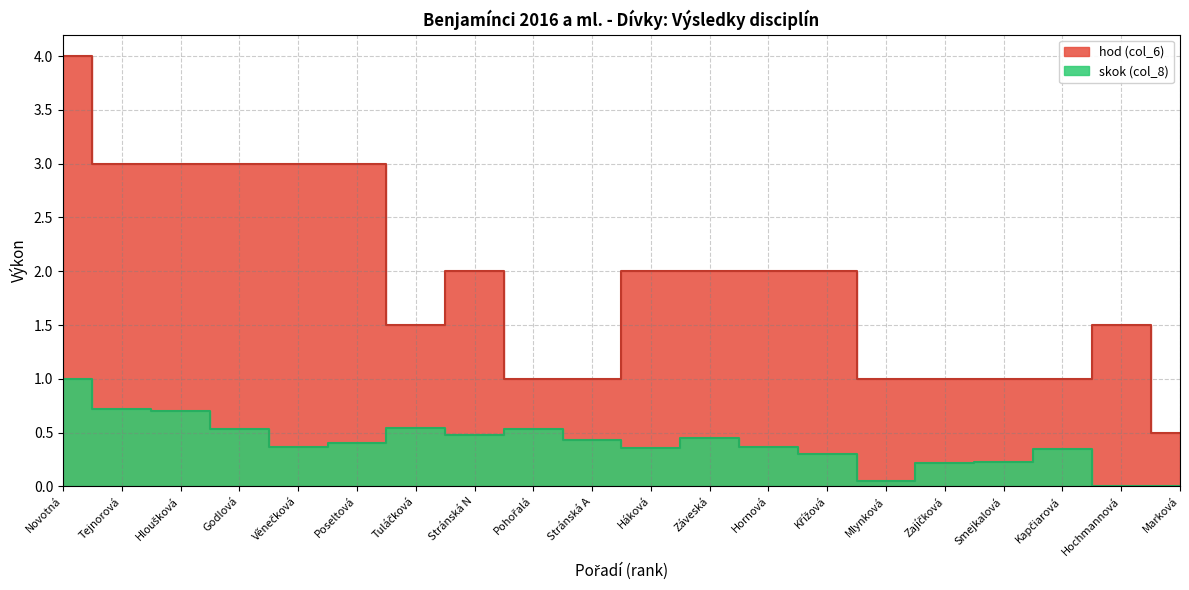

True or false: hod (col_6) and skok (col_8) cross at least once.

False